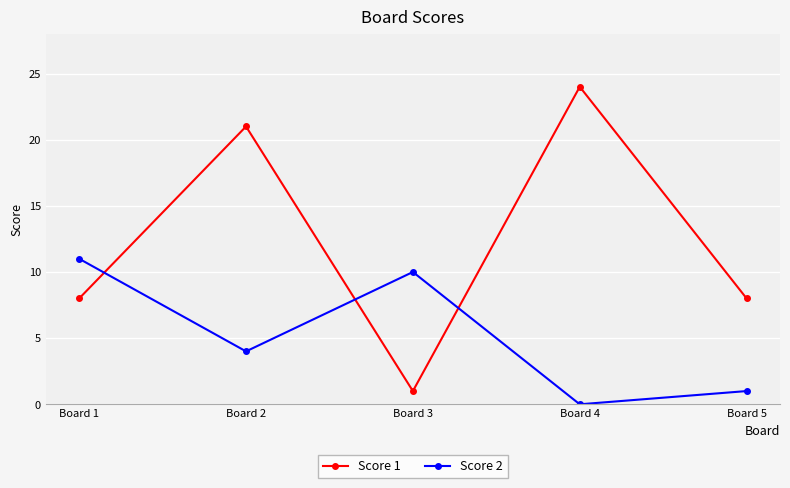

What is the value of the Score 1 point at the 1st from the left?

8